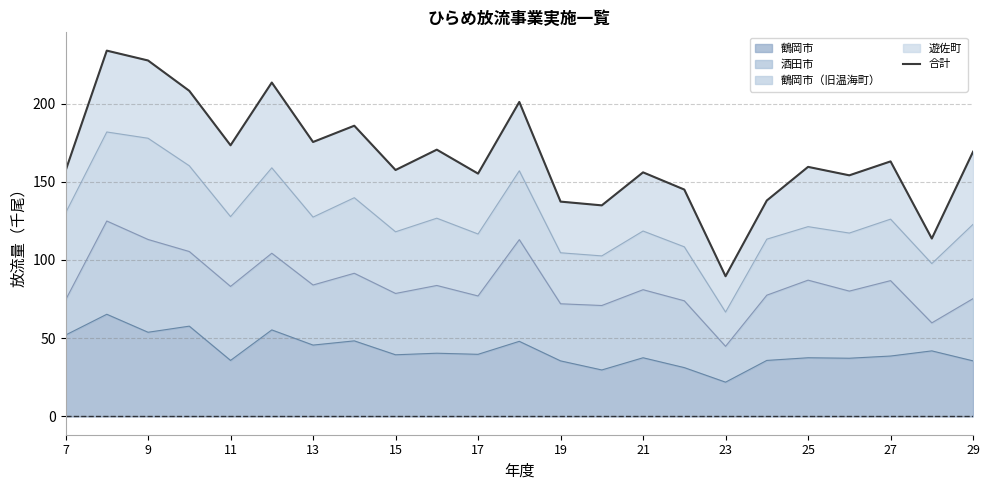

What is the minimum value shown in the chart?

89.6